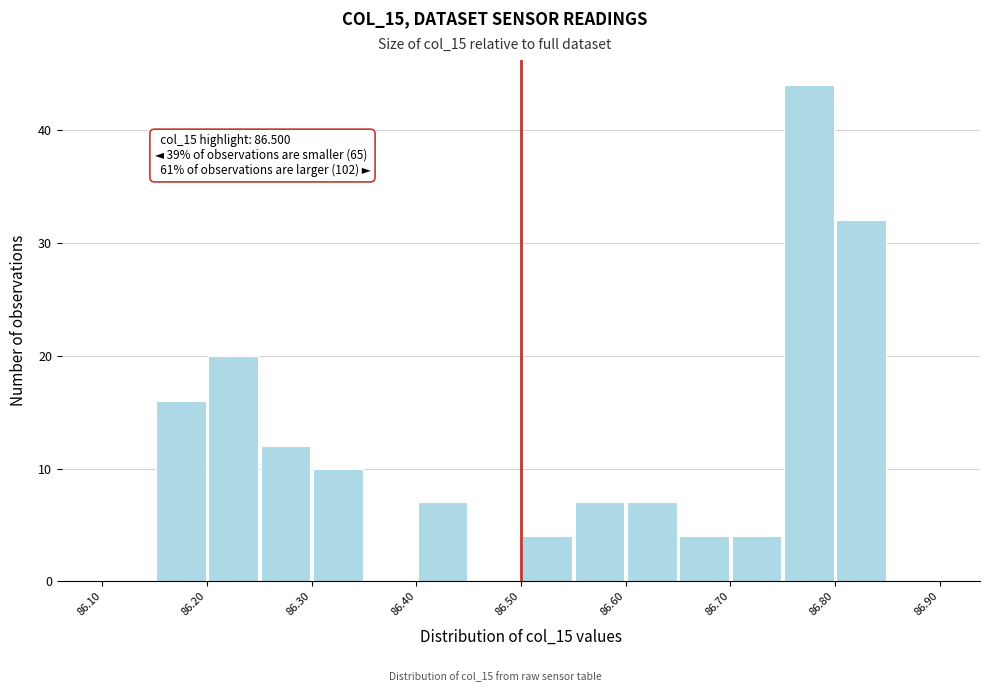

Which range on the x-axis has the tallest bar?

86.75 to 86.80